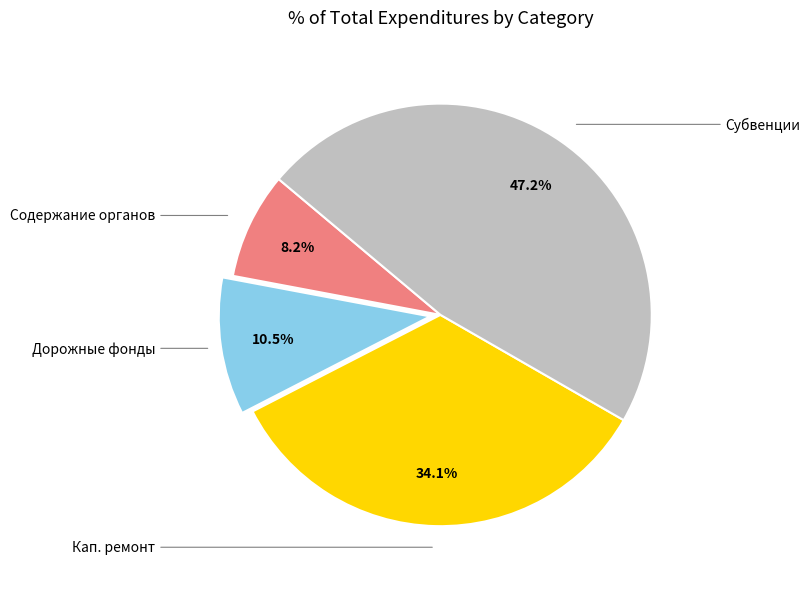

Is there a majority slice in this chart?

No